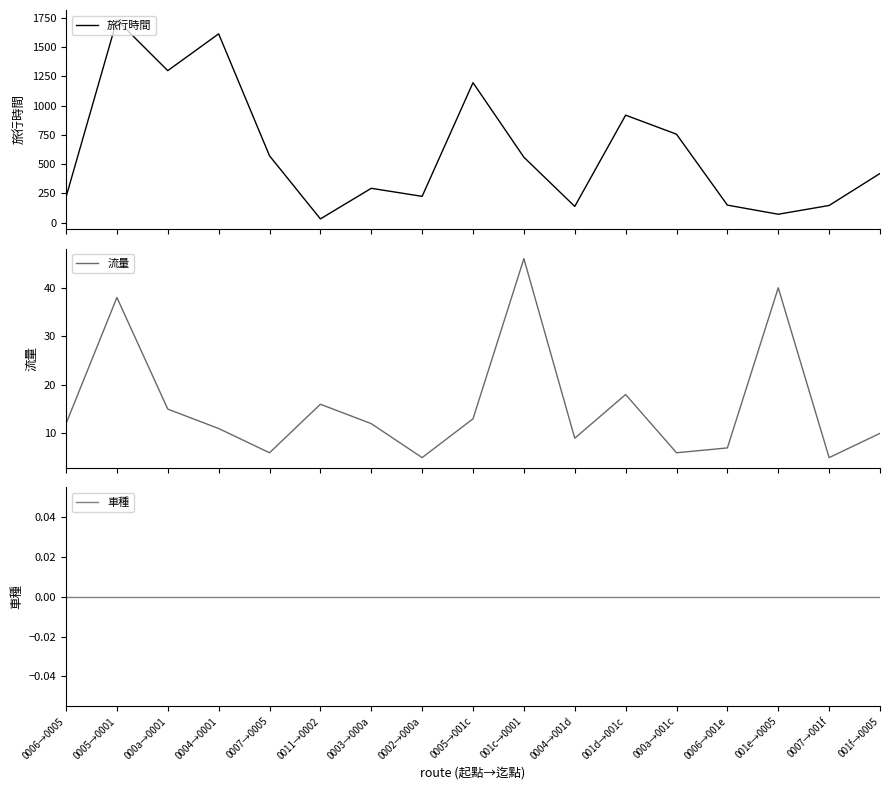

What are all the series names shown in the legend?

旅行時間, 流量, 車種